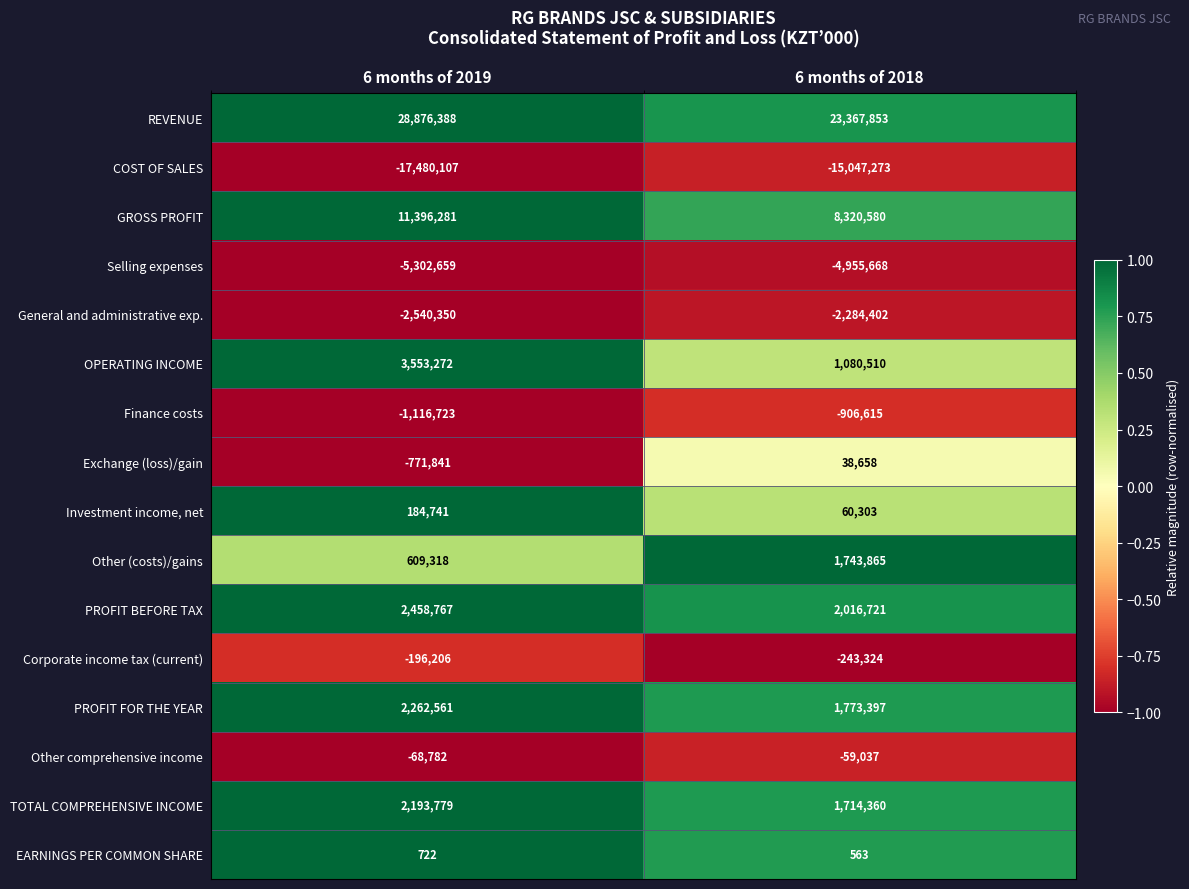

What is the minimum value shown in the chart?

-17480107